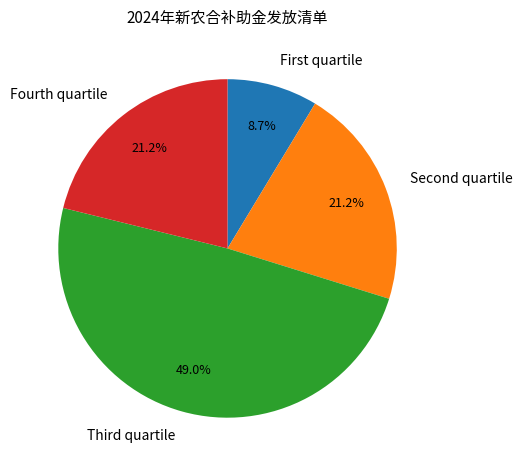

Which category has the smallest portion of the pie?

First quartile